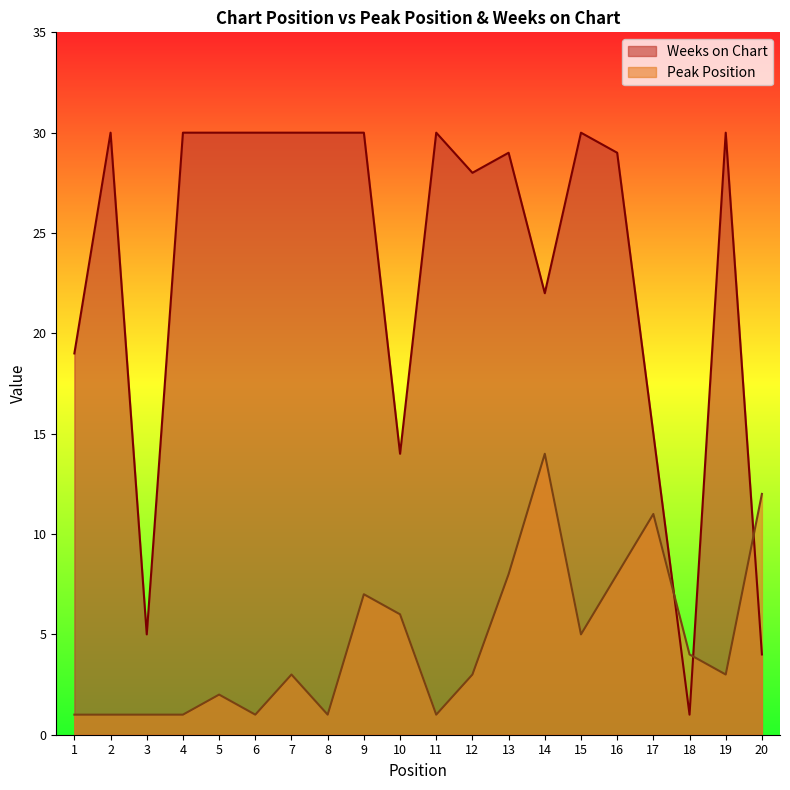

Does the chart display data point markers on the line(s)?

No